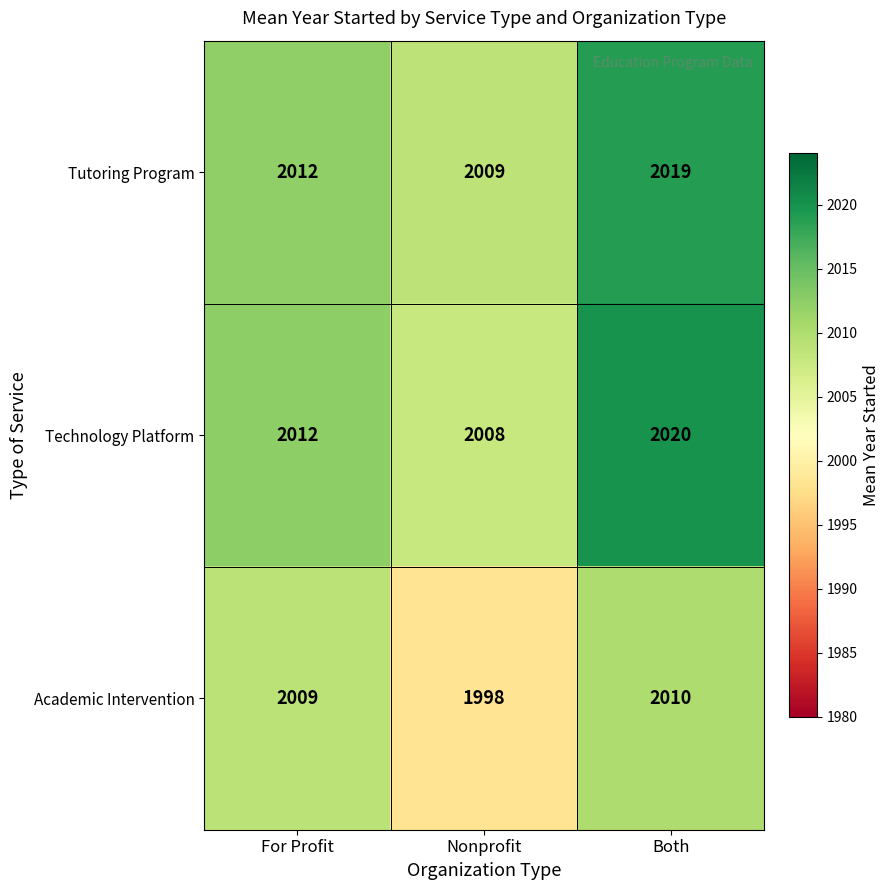

Rank the series at Both from lowest to highest value.

Academic Intervention, Tutoring Program, Technology Platform